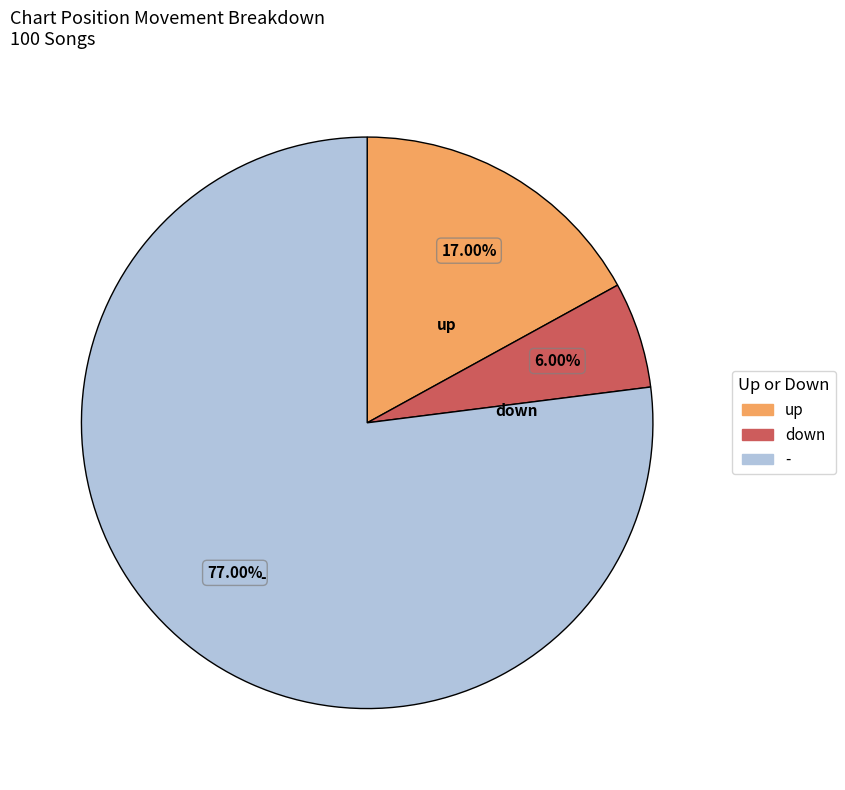

Which category accounts for the majority?

-